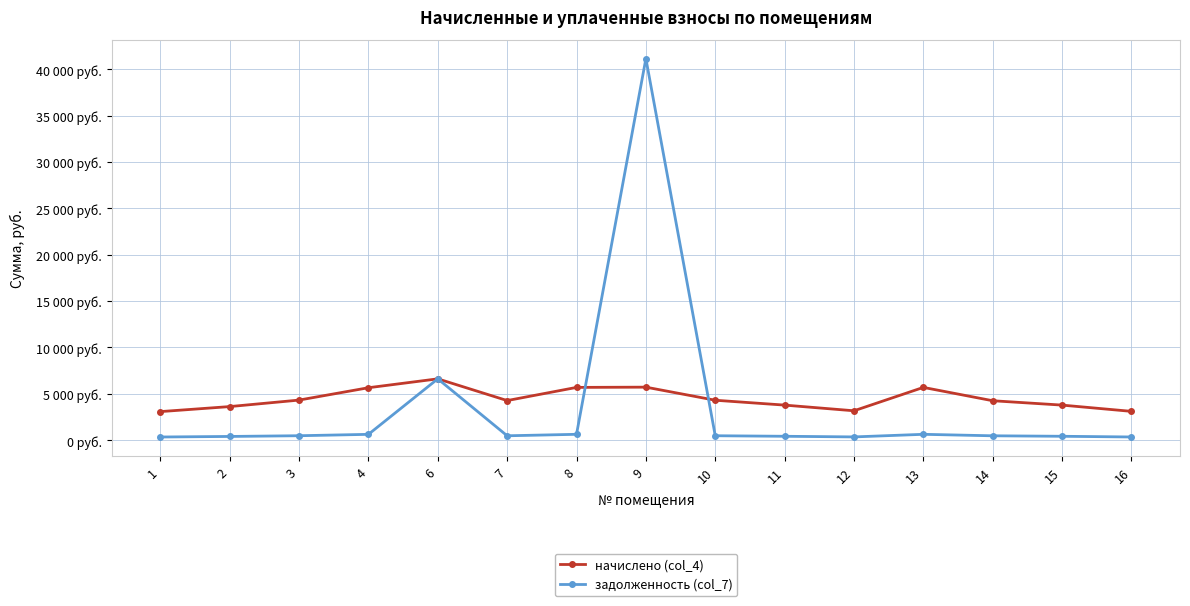

Is this an area chart (filled region under the line)?

No